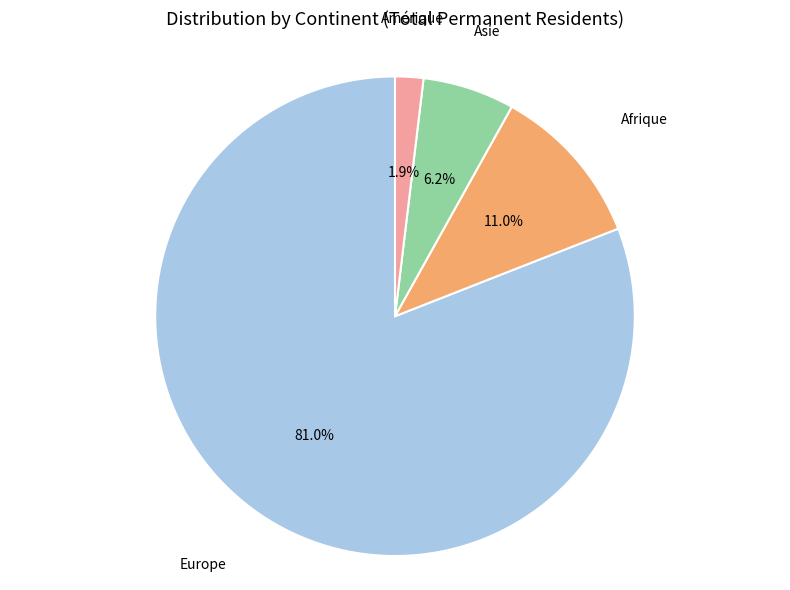

Is there any slice that represents more than half of the pie?

Yes